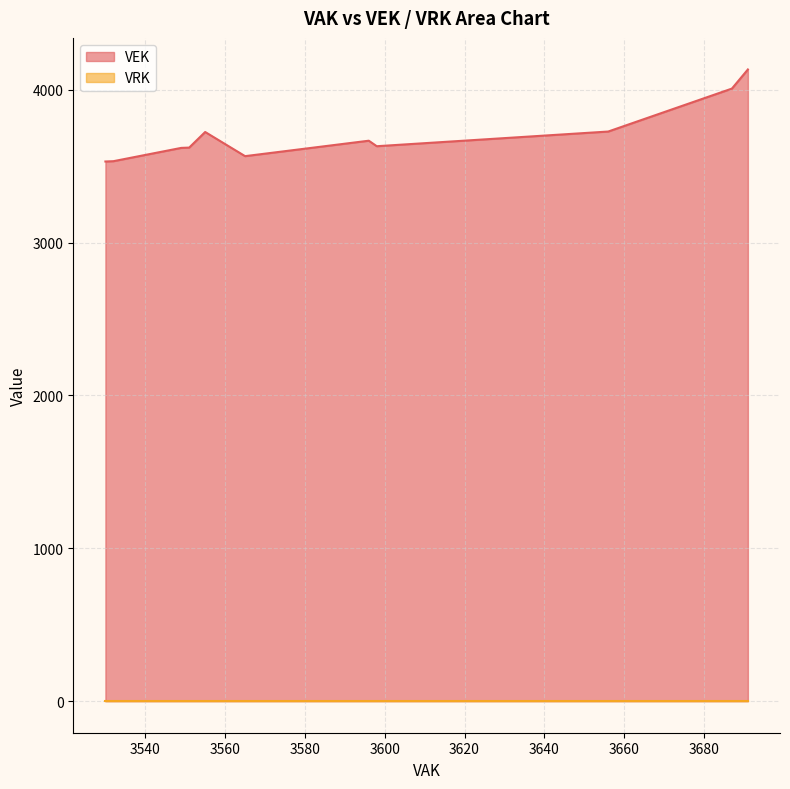

True or false: VEK and VRK intersect in this chart.

False